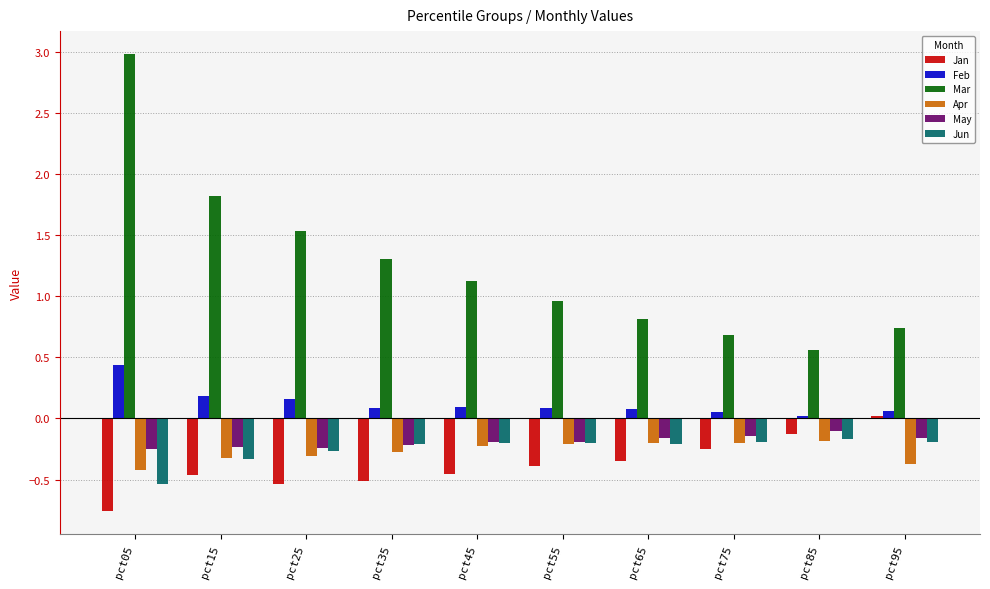

Between pct25 and pct65, which series saw the biggest shift?

Mar